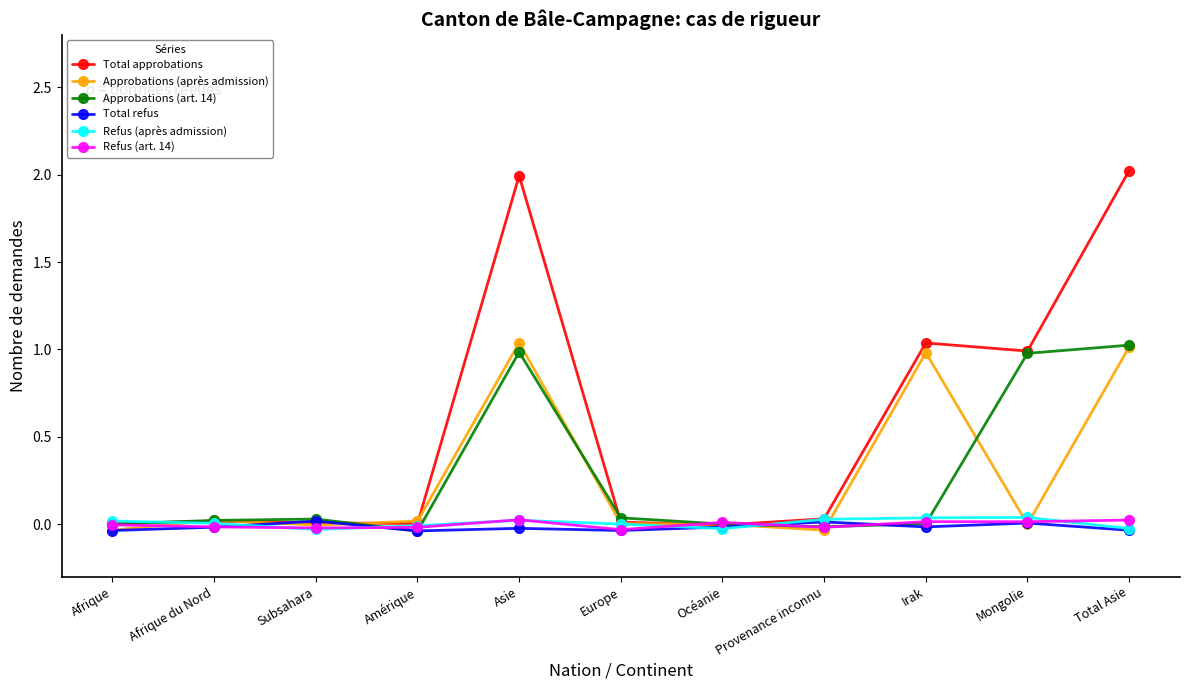

At which category does Refus (art. 14) reach its first local peak?

Asie